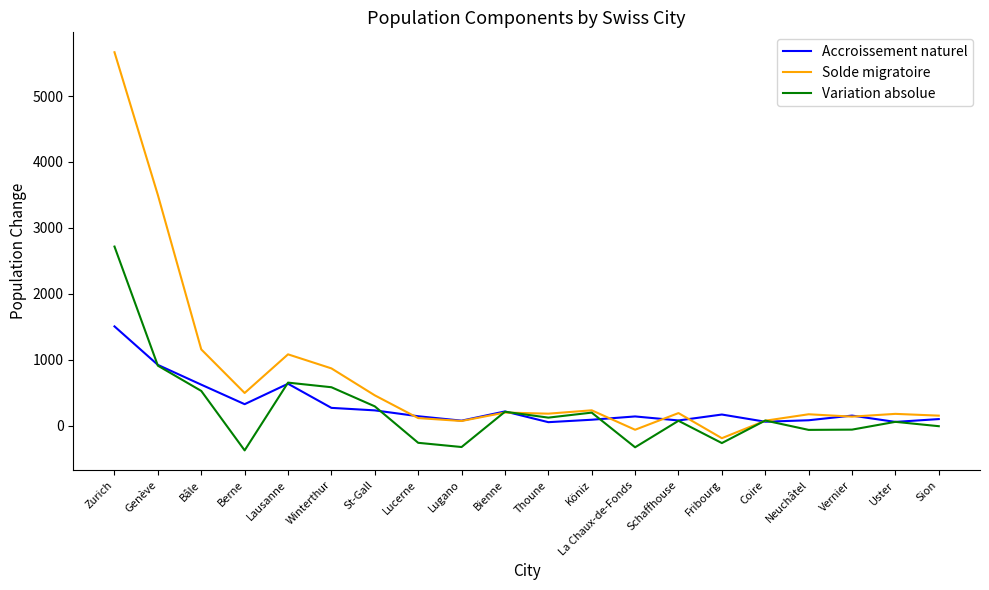

Is it true that Accroissement naturel equals 215 at Bienne?

True